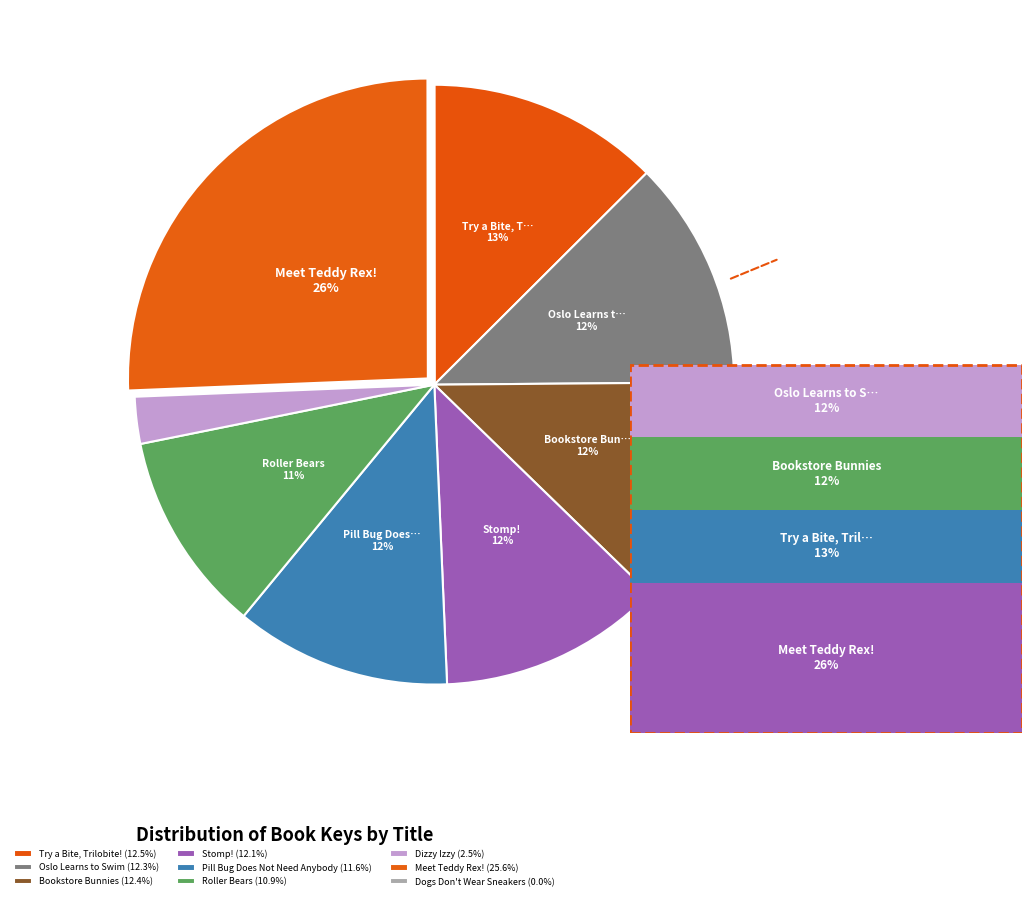

Which has a higher value, Dogs Don't Wear Sneakers or Dizzy Izzy?

Dizzy Izzy